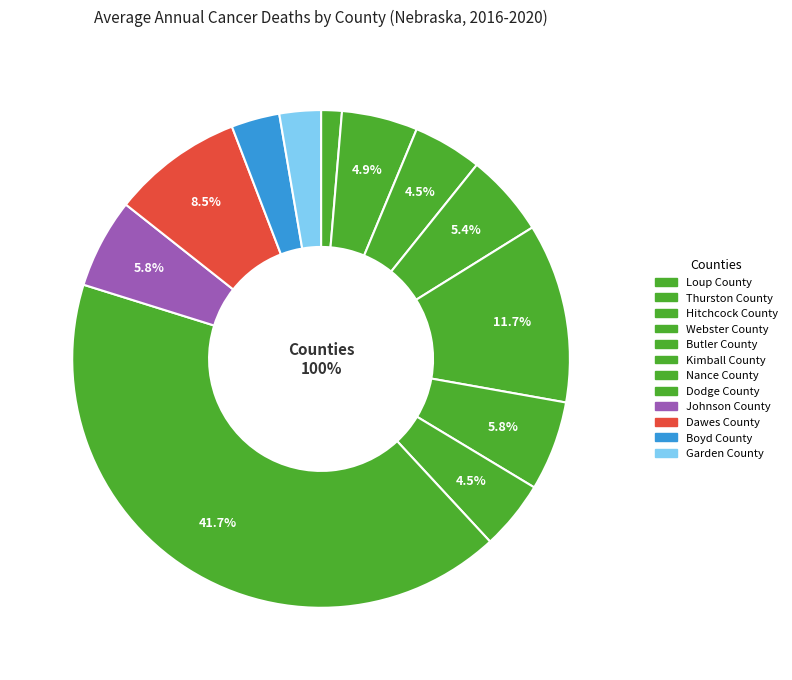

Rank the categories by value from lowest to highest.

Loup County, Garden County, Boyd County, Hitchcock County, Nance County, Thurston County, Webster County, Kimball County, Johnson County, Dawes County, Butler County, Dodge County